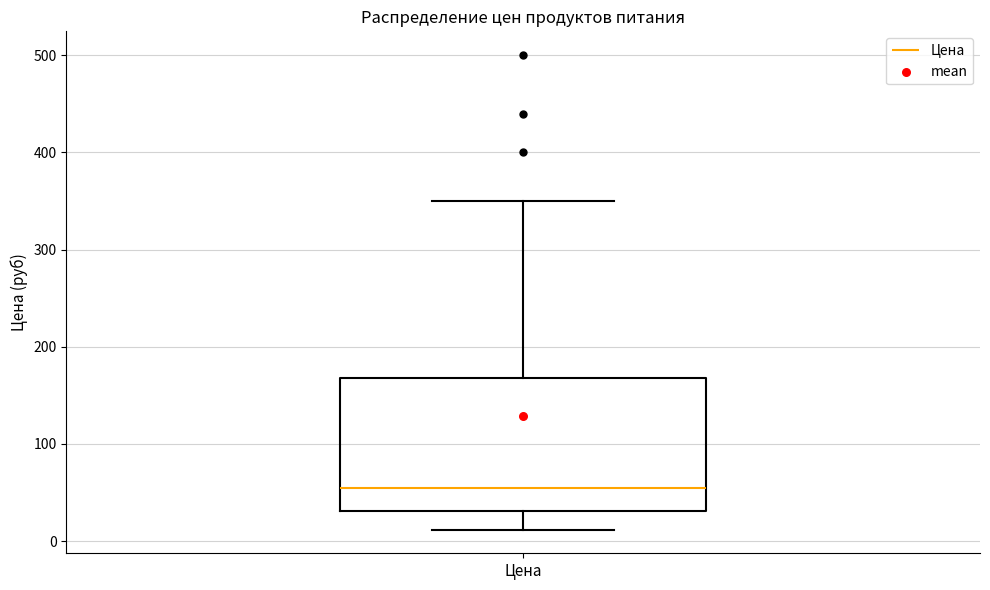

Where is the upper edge of the box for Цена on the y-axis? The values are not printed on the chart, so give them approximately, as read against the axis.

170